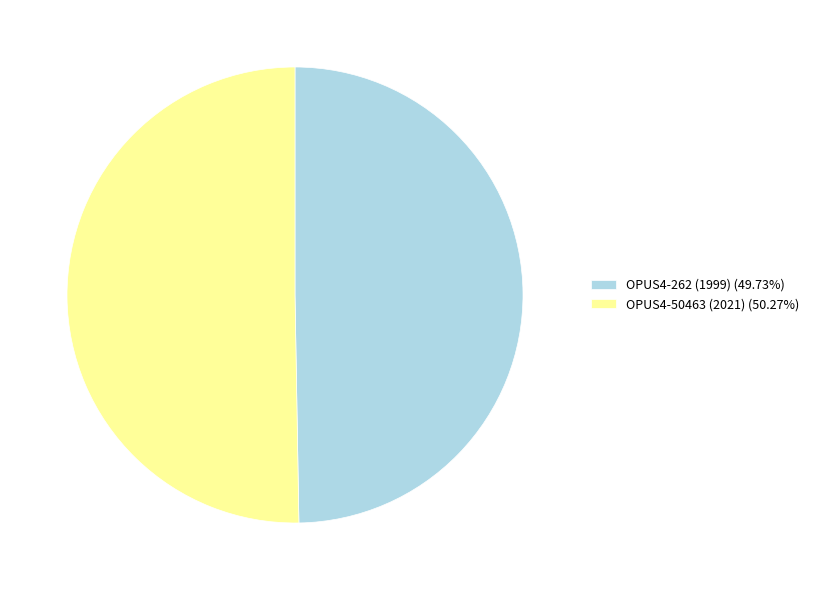

Which has a higher value, OPUS4-50463 (2021) or OPUS4-262 (1999)?

OPUS4-50463 (2021)